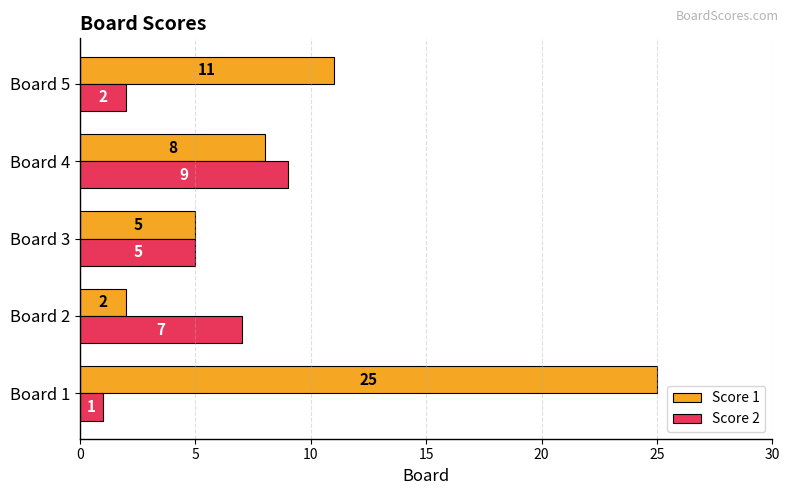

At which category does the chart reach its minimum across all series?

Board 1